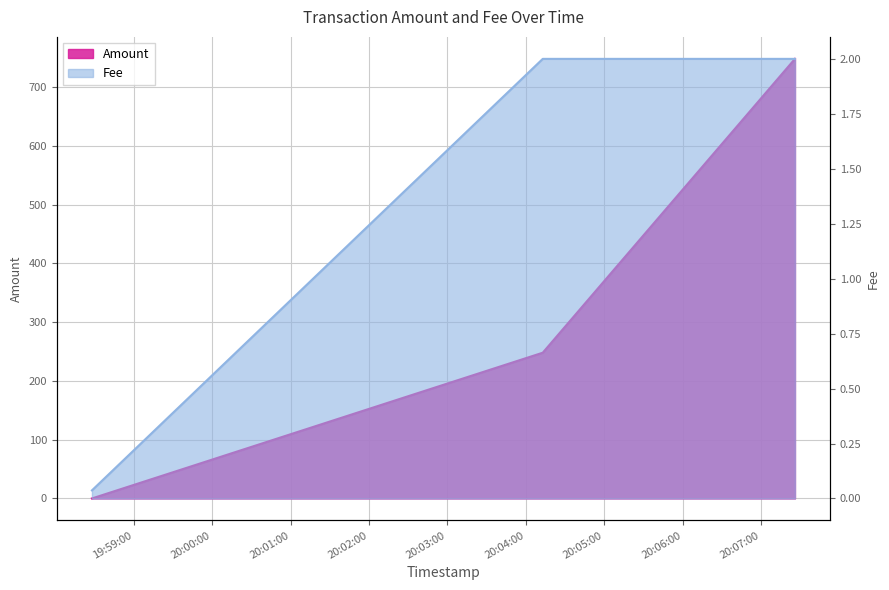

Where is Fee nearest to the value 1?

2020-01-10 19:58:28